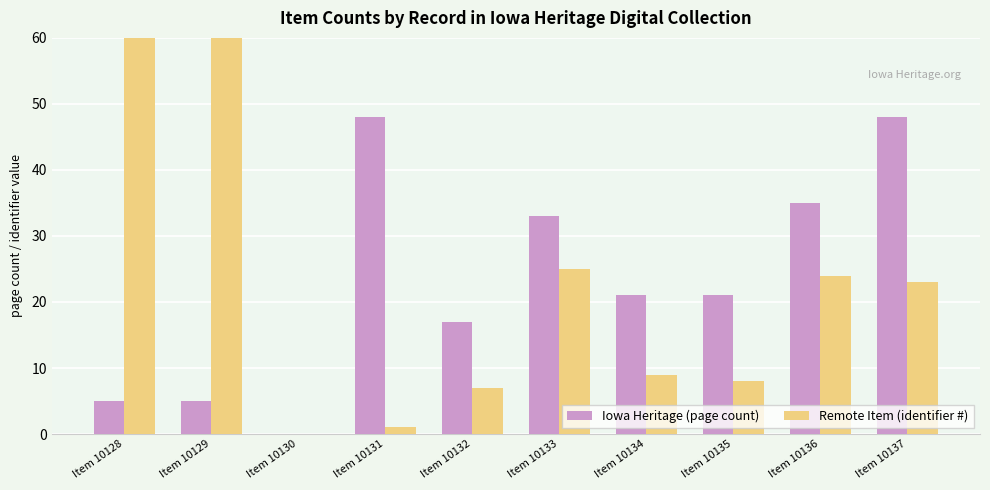

Which category has the lowest value across all series?

Item 10130